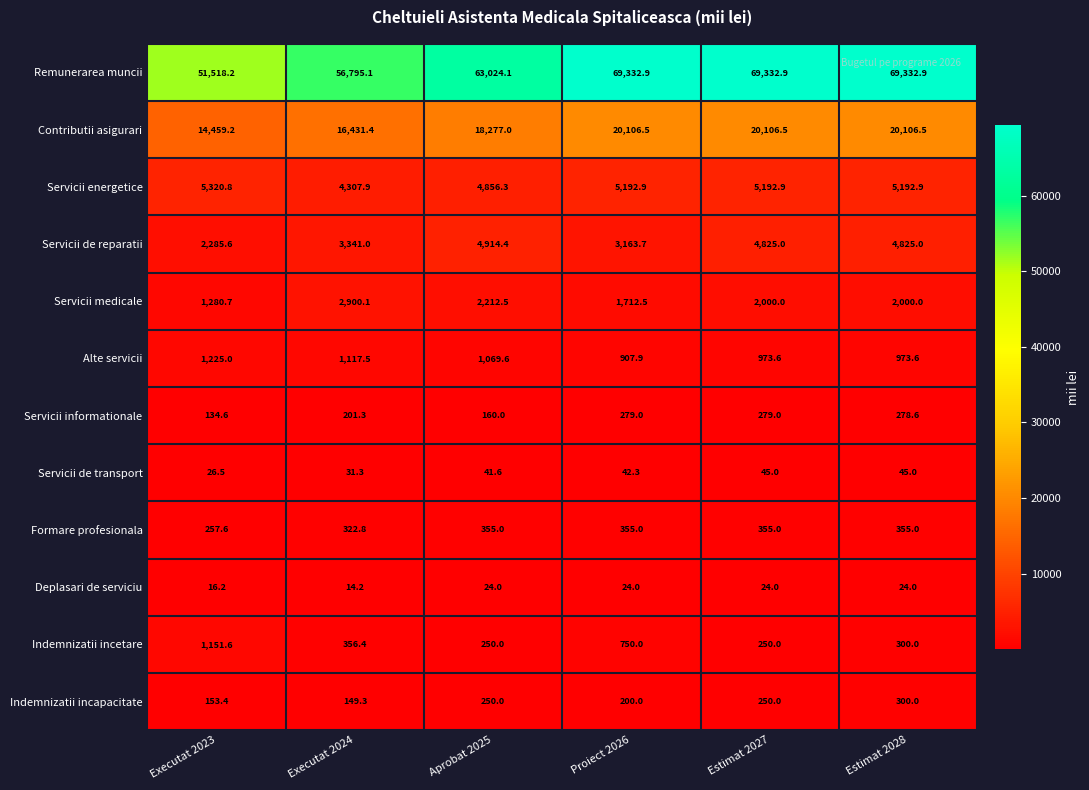

The value of Indemnizatii incetare at Executat 2024 is 356.4. True or false?

True